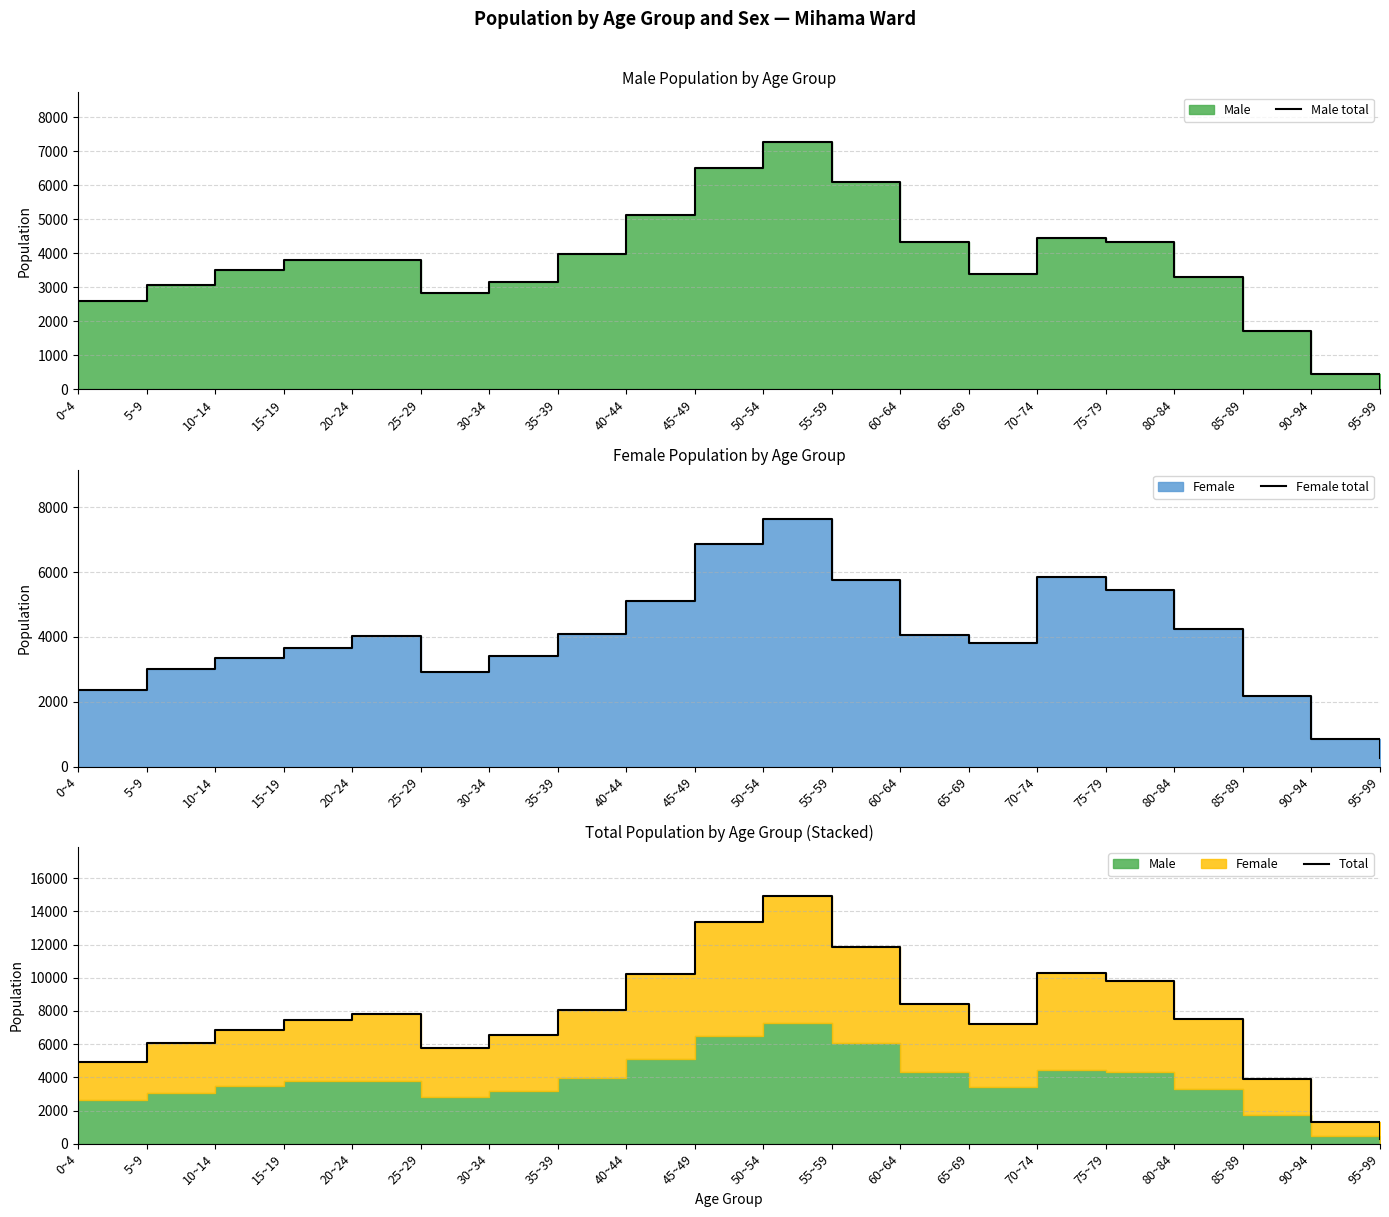

What is the maximum value shown in the chart?

14911